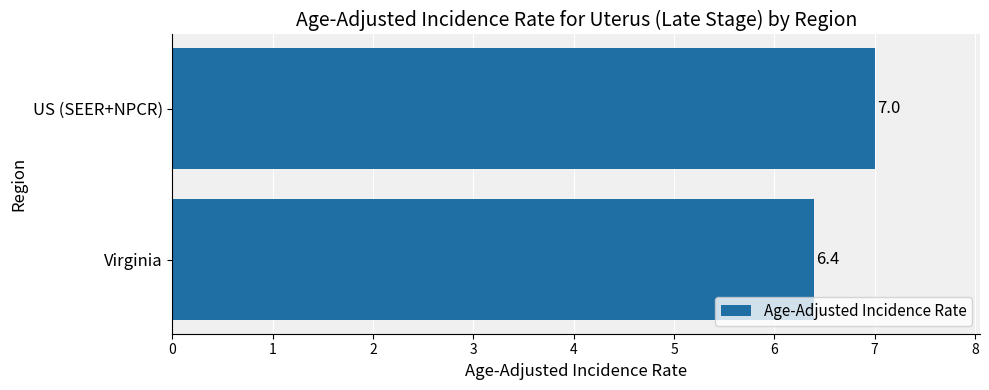

Reading bottom to top, what are all the values shown in this chart?

Virginia=6.4	US (SEER+NPCR)=7.0